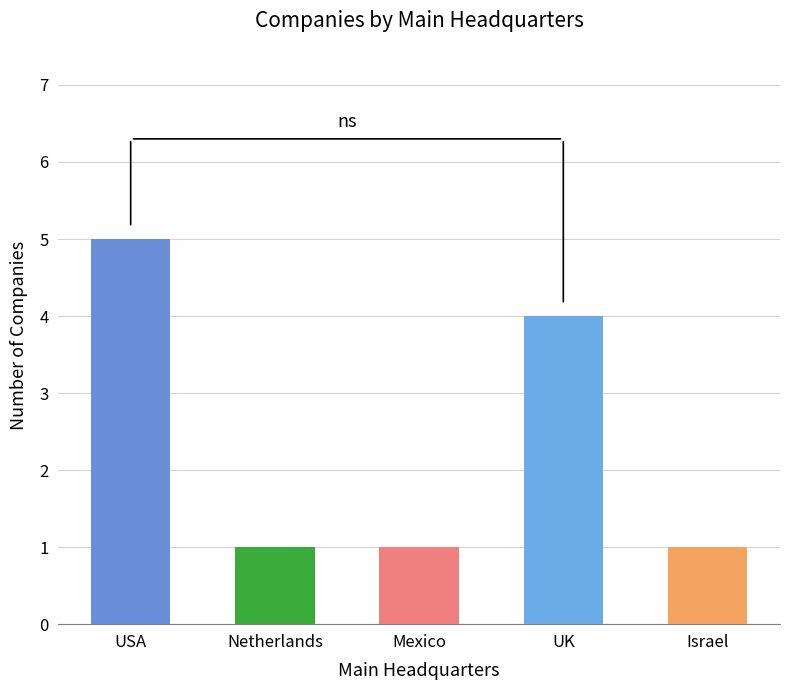

Which category has the highest value across all series?

USA